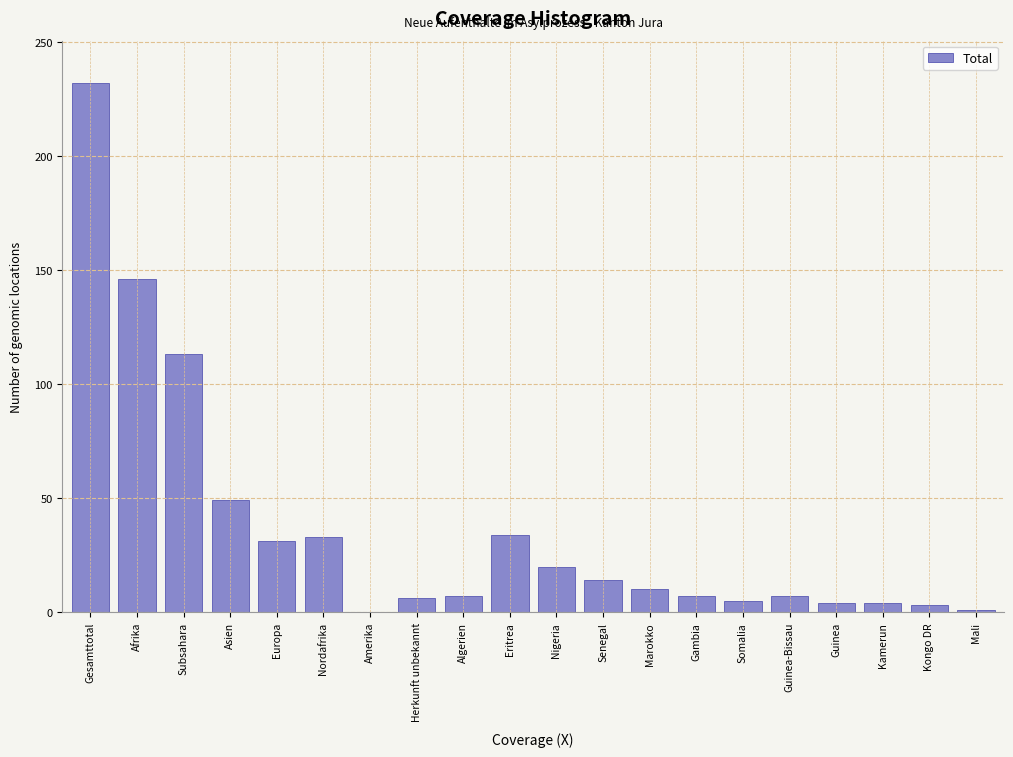

Approximately how many times larger is the value at Subsahara compared to Nordafrika?

3.4